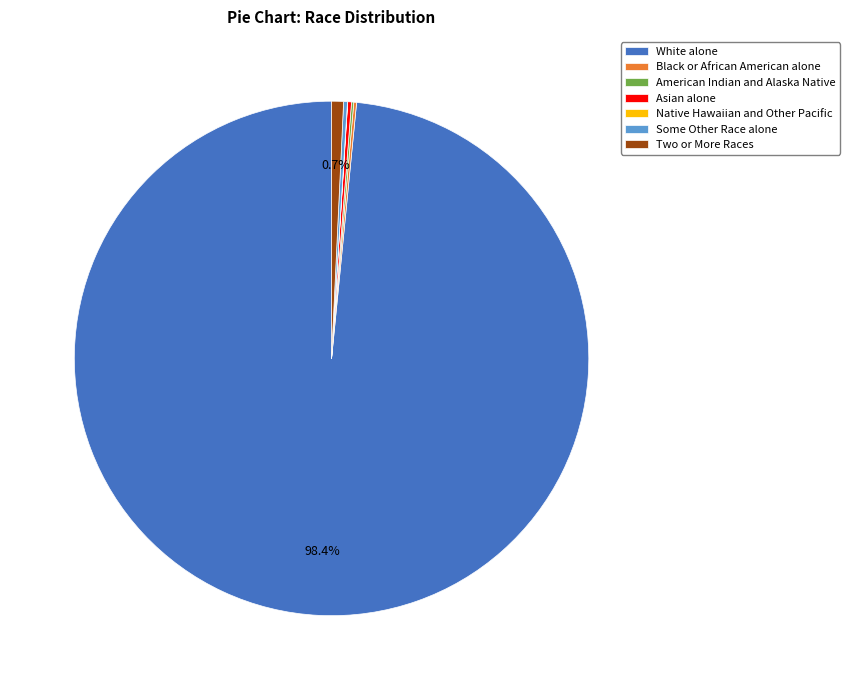

What is the majority slice?

White alone